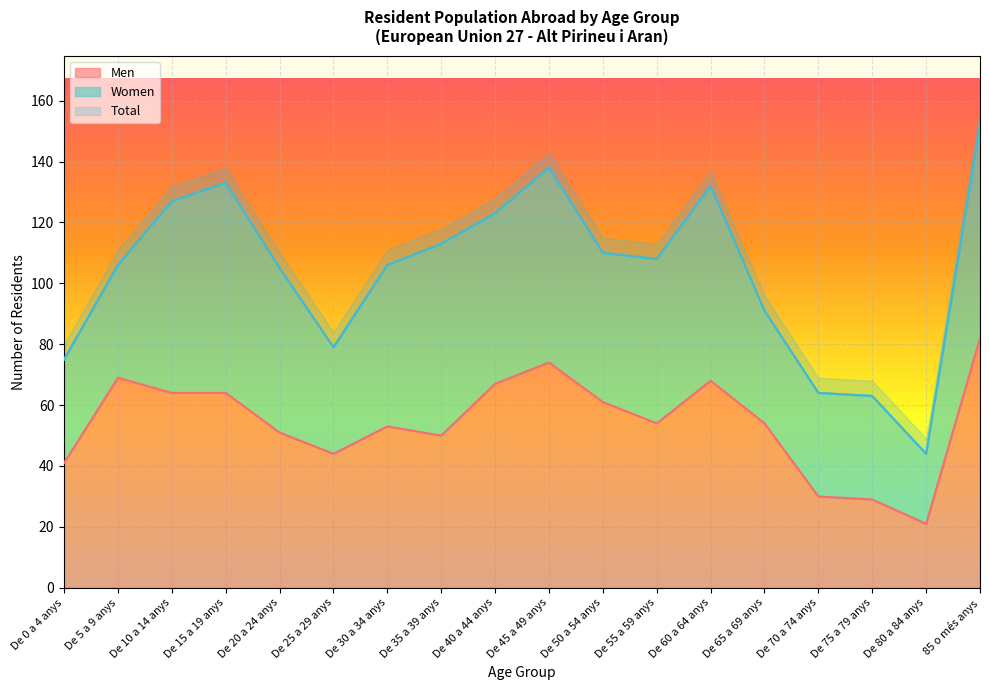

The value of Men at De 0 a 4 anys is 21. True or false?

False